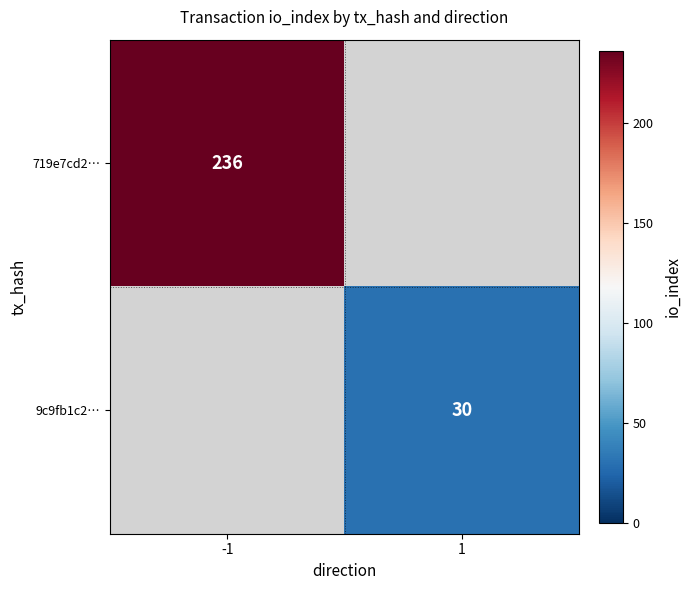

Is it true that 719e7cd2… equals 236 at -1?

True